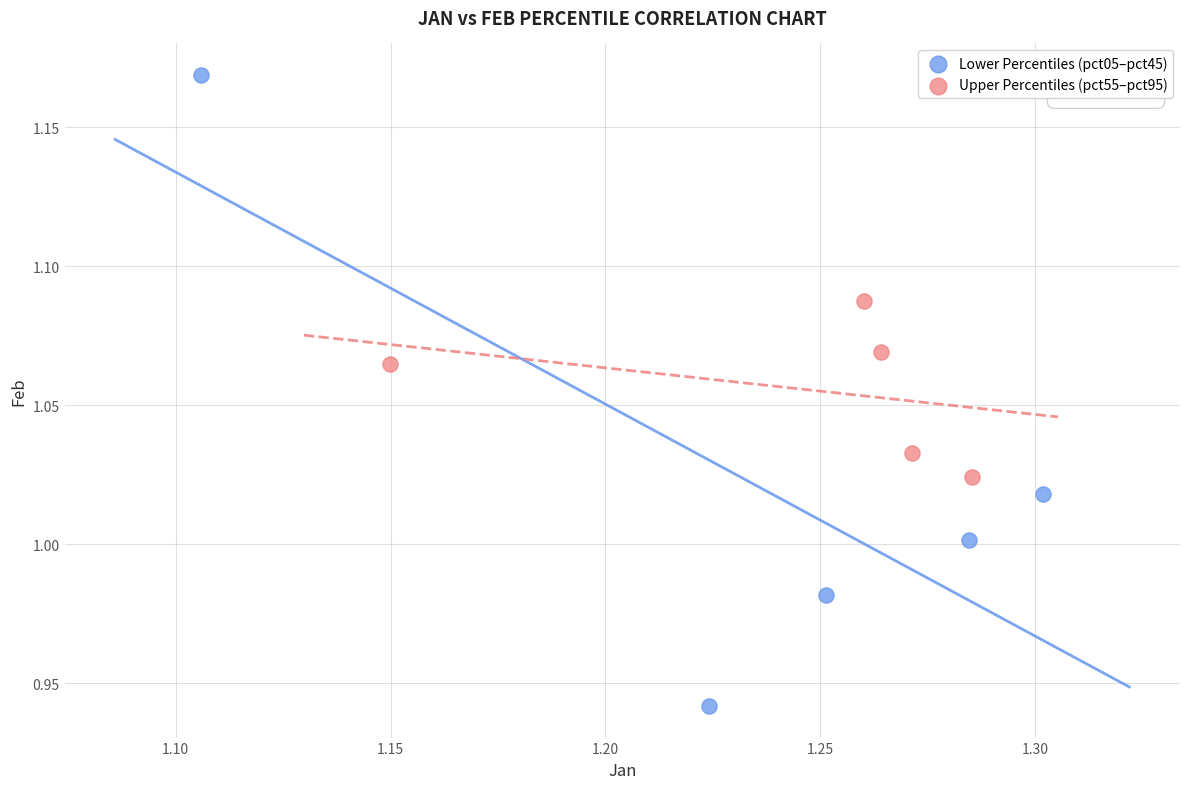

Which series reaches the minimum Y coordinate?

Lower Percentiles (pct05–pct45)